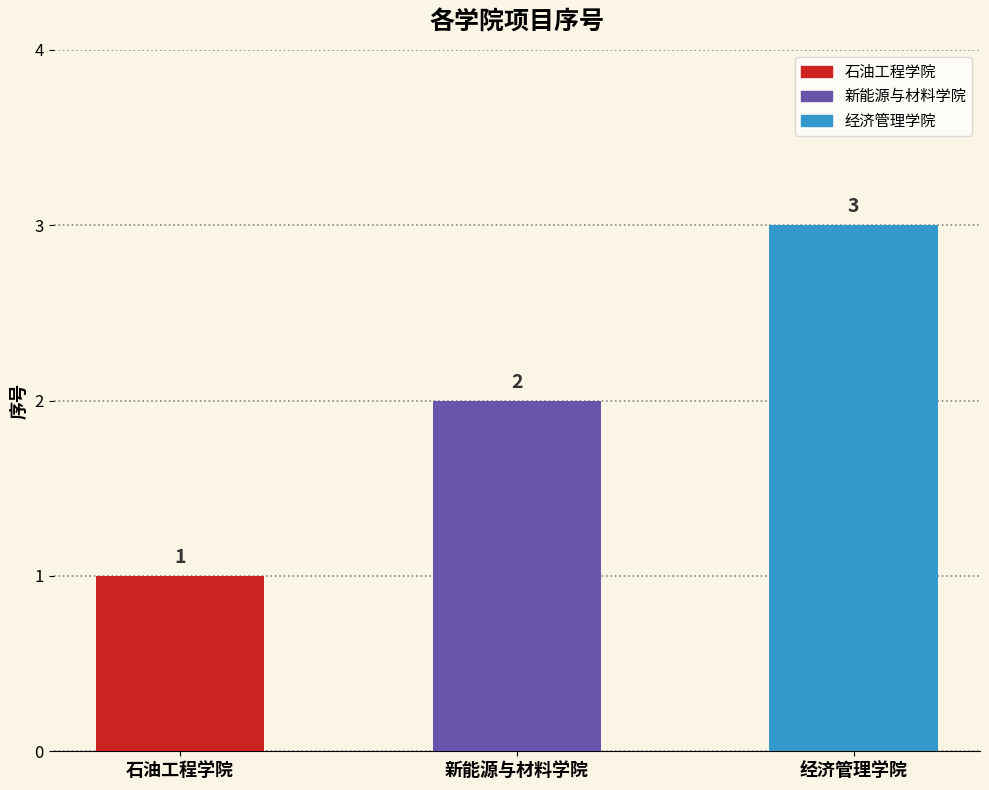

The value at 石油工程学院 is 1. True or false?

True